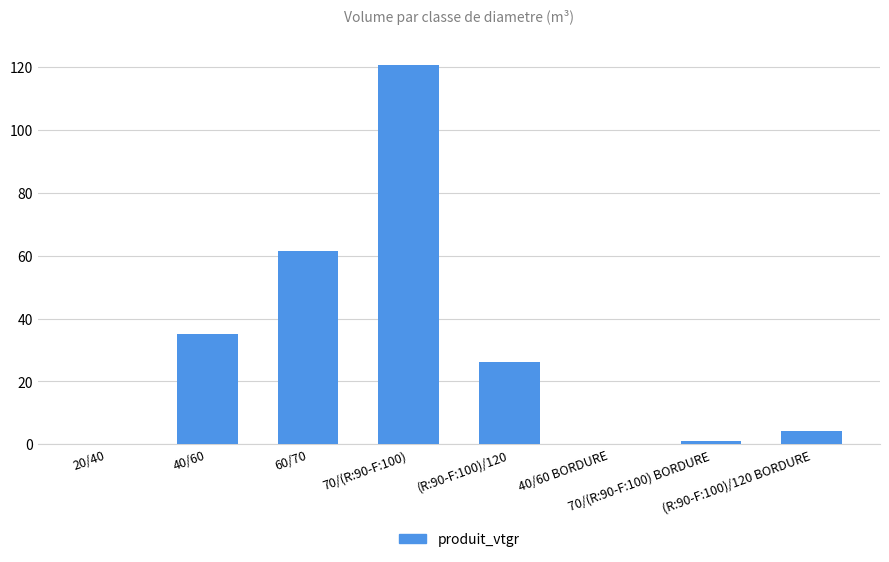

How many values exceed 26?

4